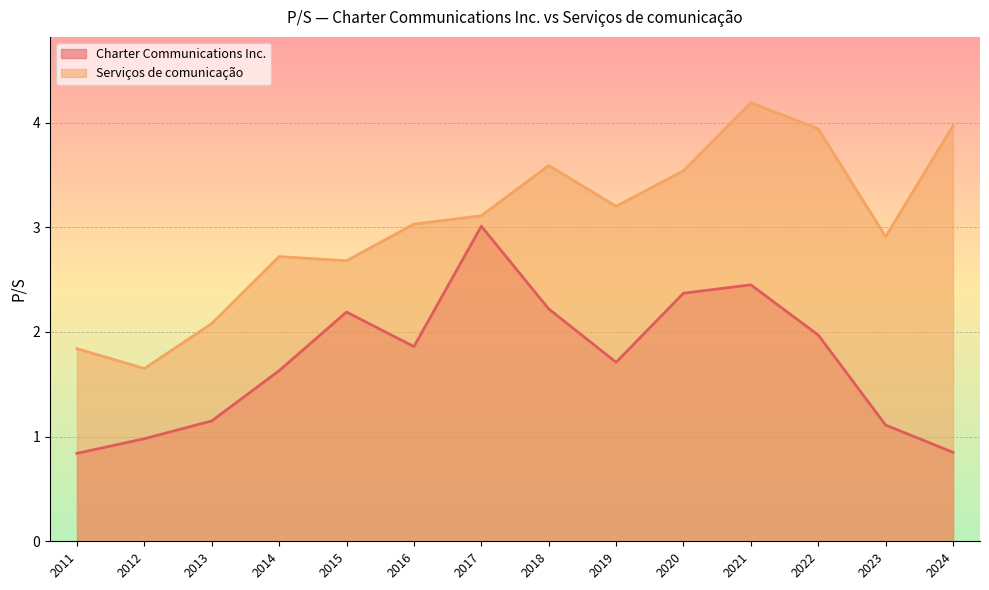

How many lines are shown in the chart?

2